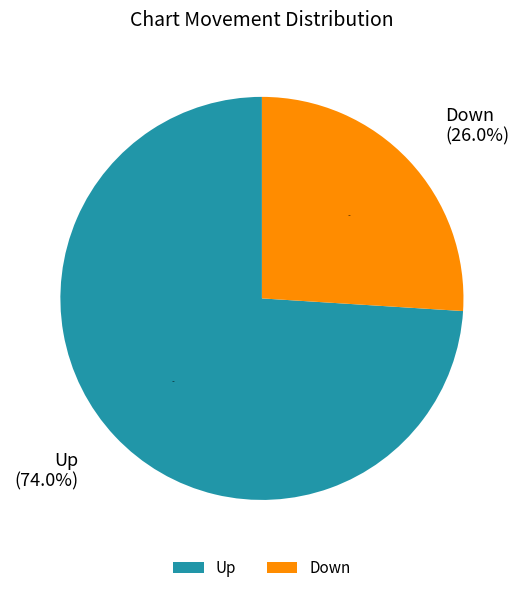

Which slice is the largest?

up